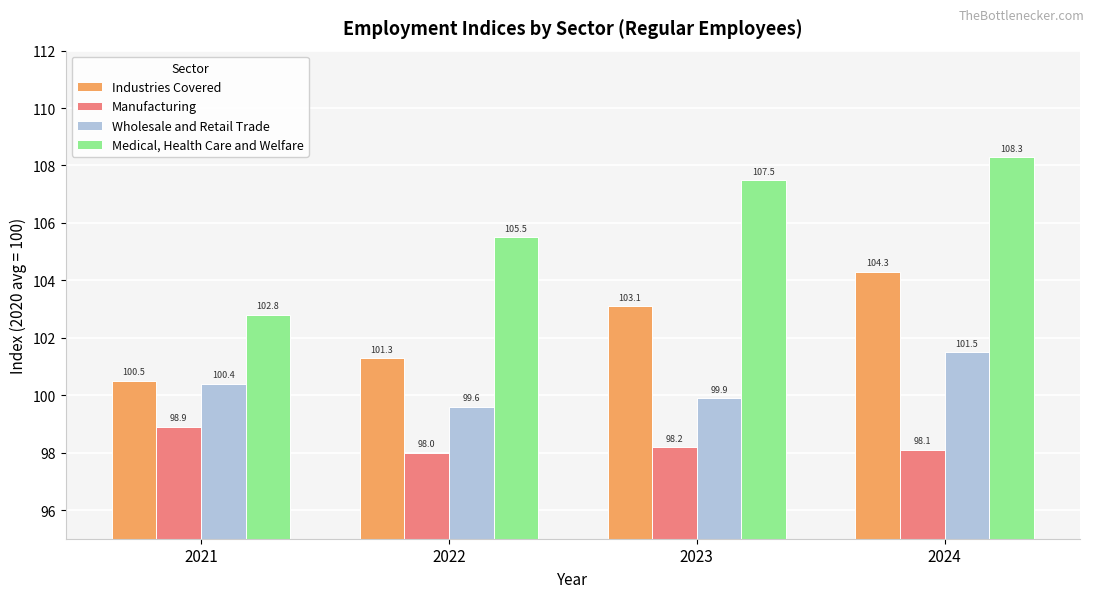

What is the total value across all series at 2024?

412.2